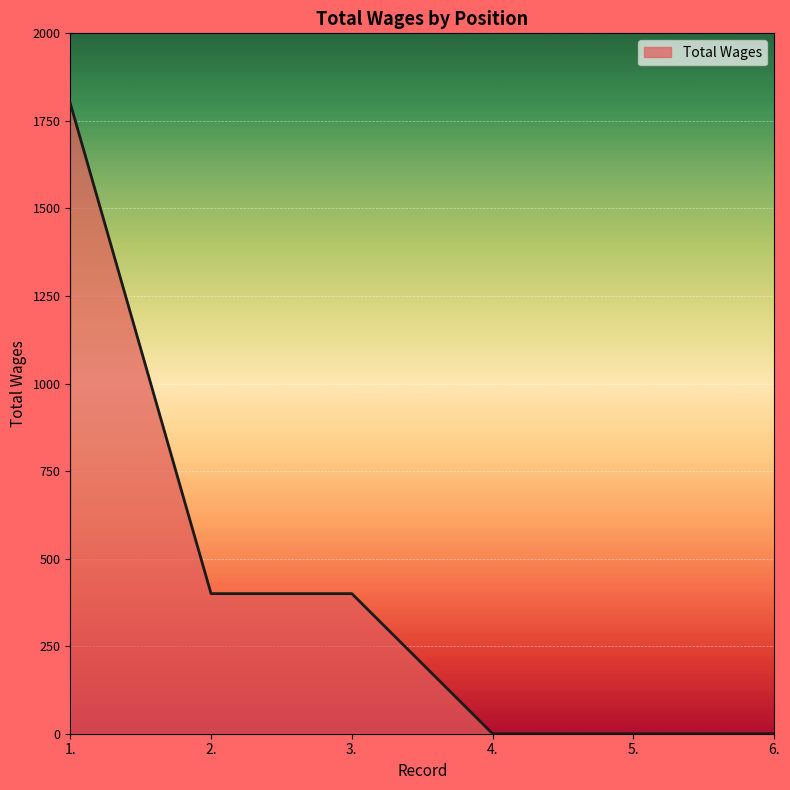

Is it true that the value at 3. is 192?

False